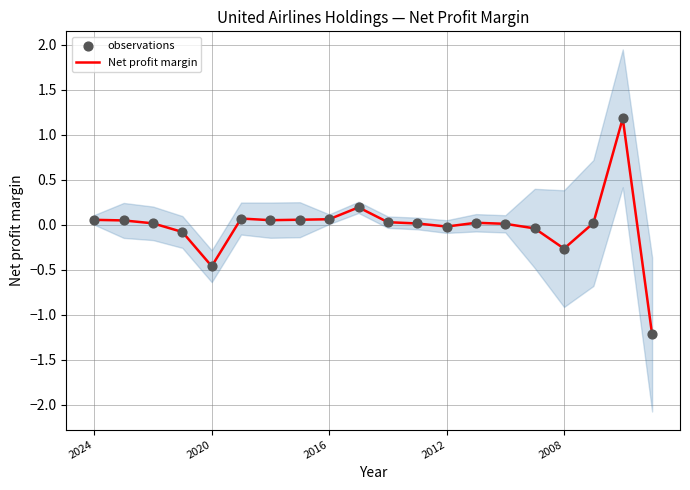

Which series contains the highest Y value?

Net profit margin